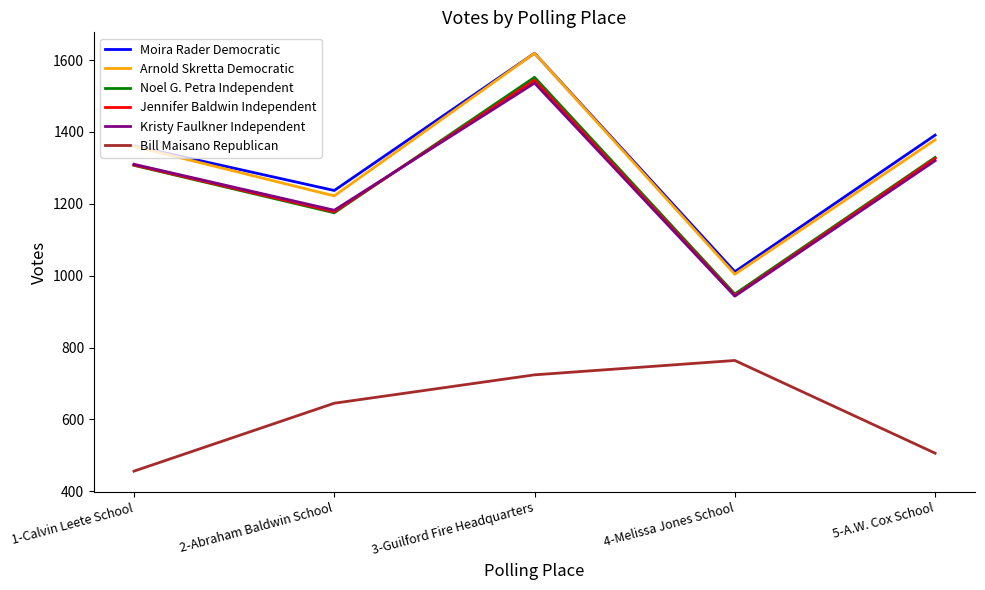

Is the value of Kristy Faulkner Independent at 2-Abraham Baldwin School greater than the value of Bill Maisano Republican at 4-Melissa Jones School?

Yes